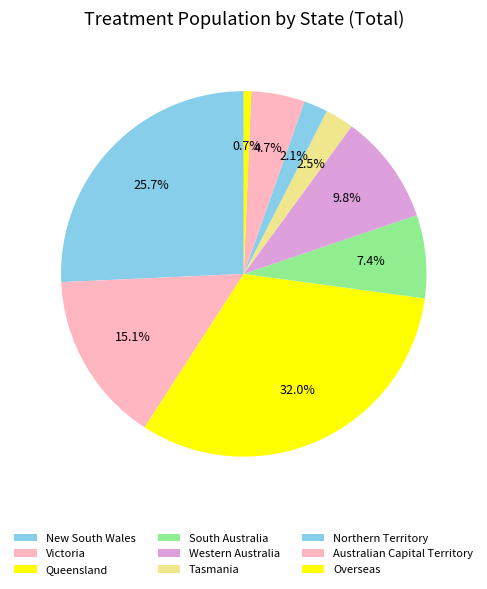

How many slices are in this pie chart?

9